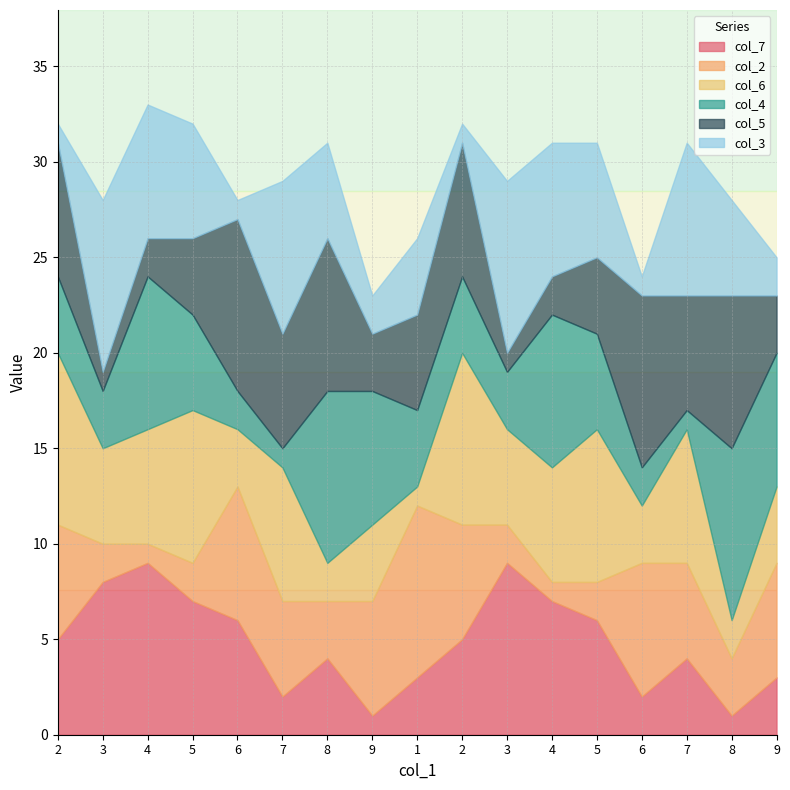

What is the label of the 6th point from the left?

7